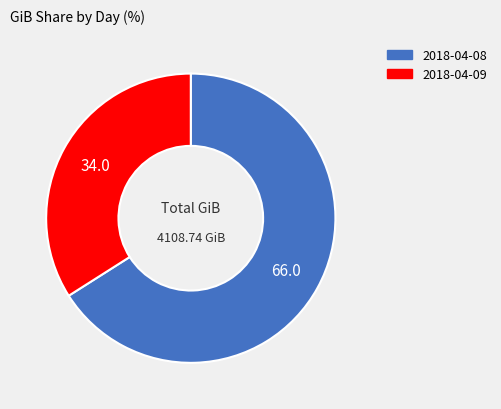

Rank the categories by value from lowest to highest.

2018-04-09, 2018-04-08